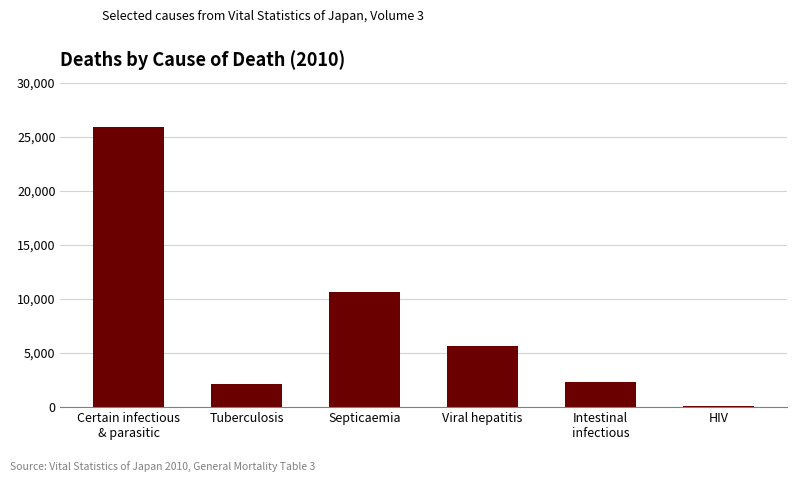

Where does the data first go above 5614?

Certain infectious
& parasitic